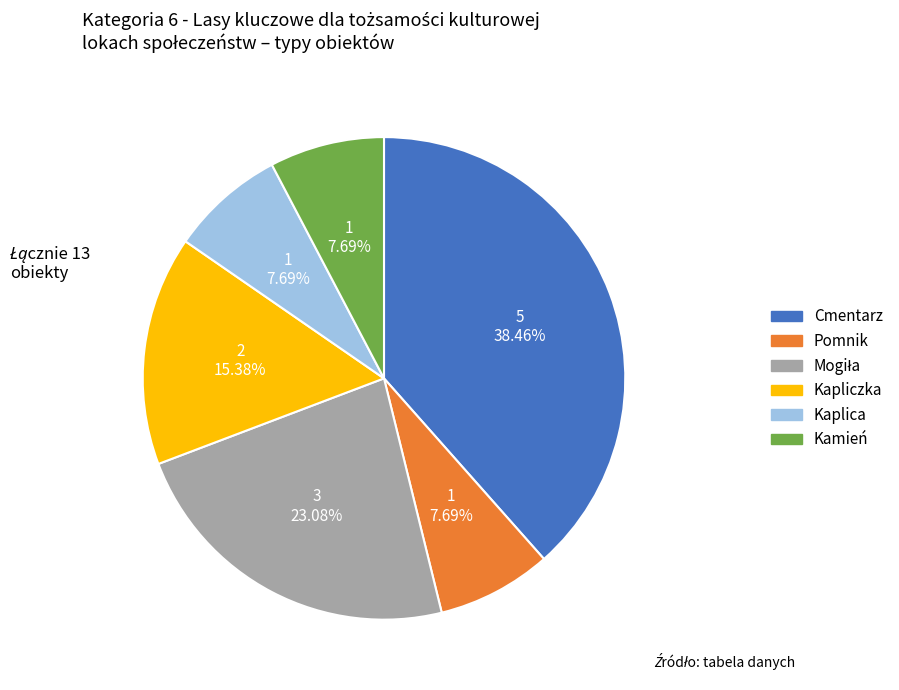

Does Kamień represent more than half of the total?

No